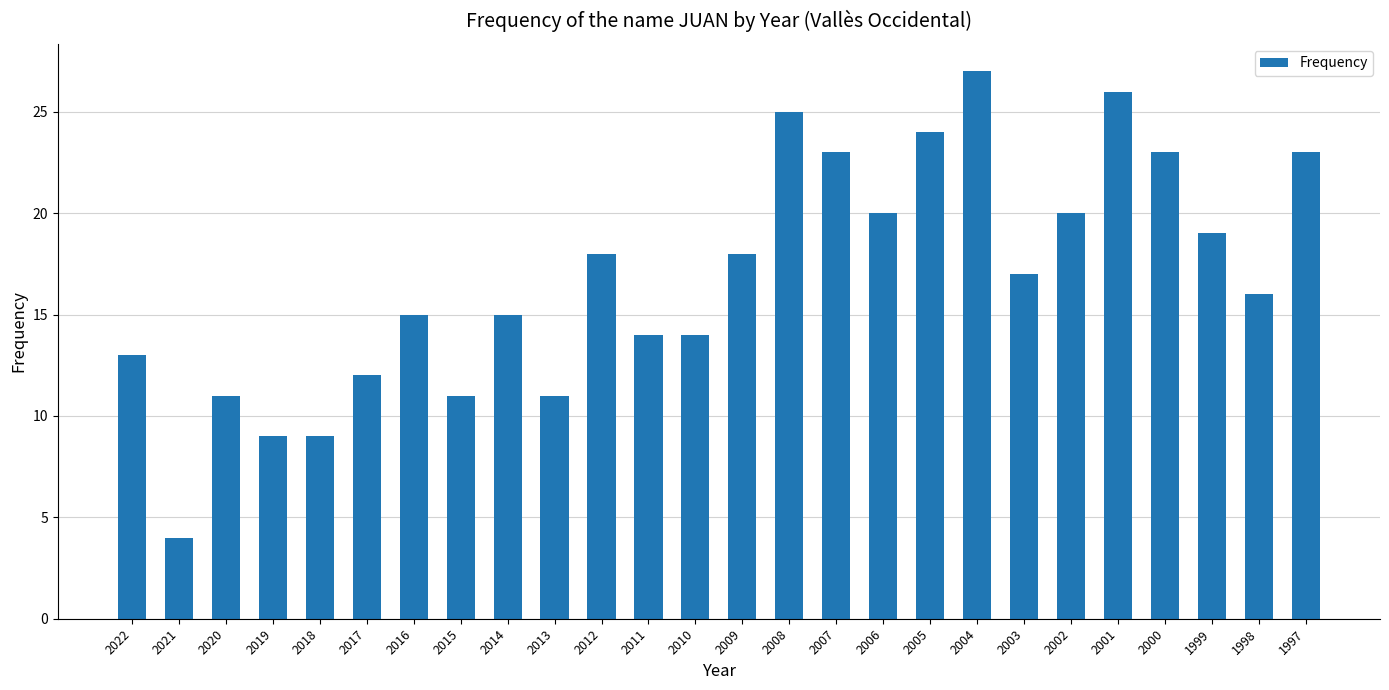

The chart shows a value of 10 at 2007. True or false?

False